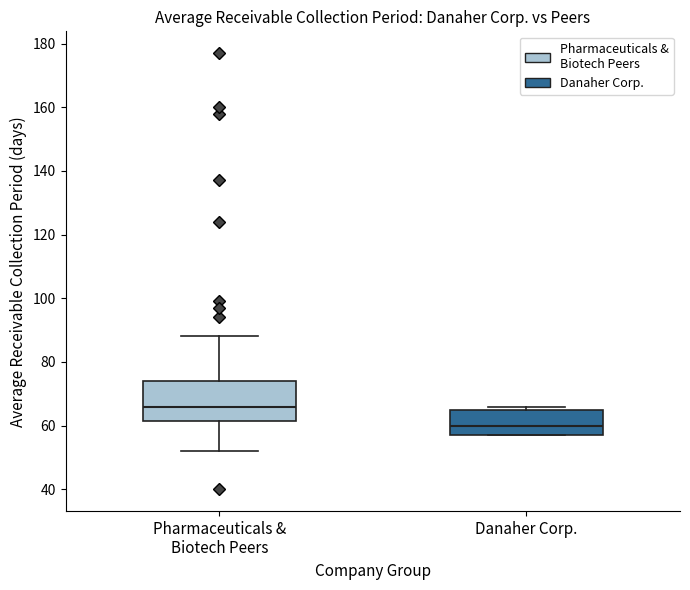

Which box's median line is the lowest?

Danaher Corp.